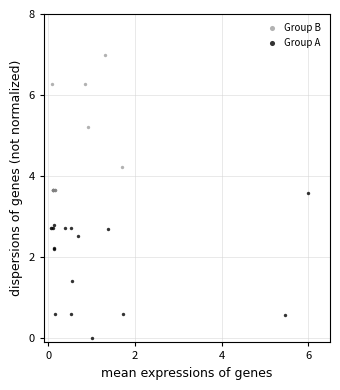

Which series has the largest Y range (max minus min)?

Group B